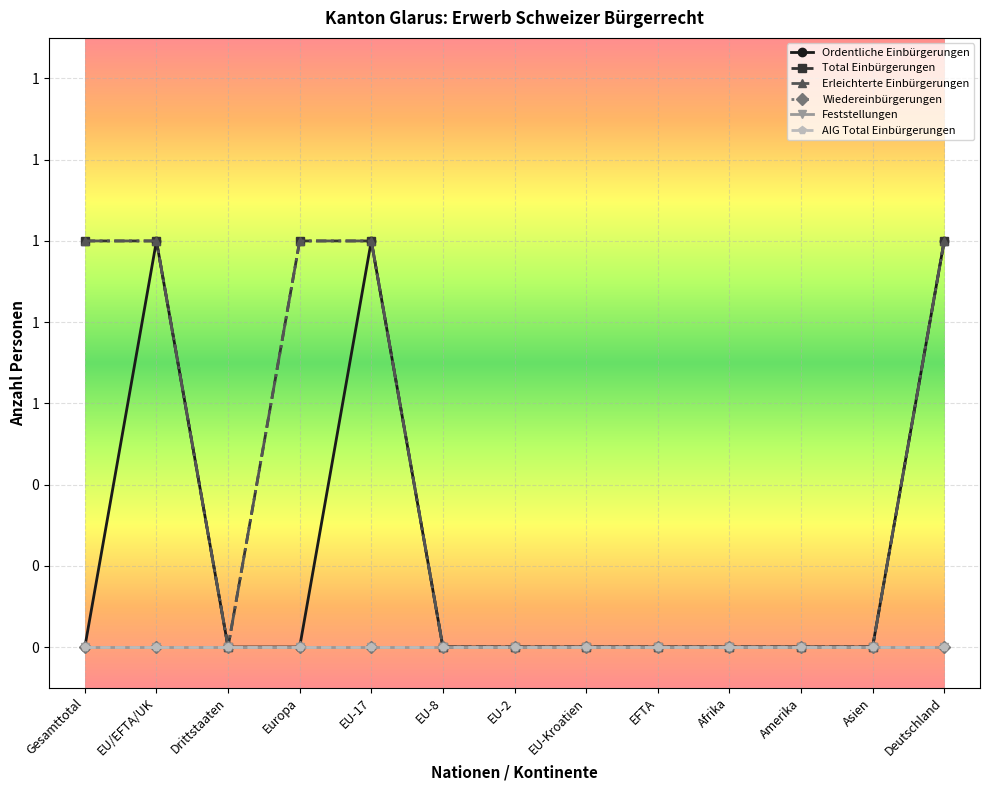

List the series in order of their peak value, highest first.

Ordentliche Einbürgerungen, Total Einbürgerungen, Erleichterte Einbürgerungen, Wiedereinbürgerungen, Feststellungen, AIG Total Einbürgerungen